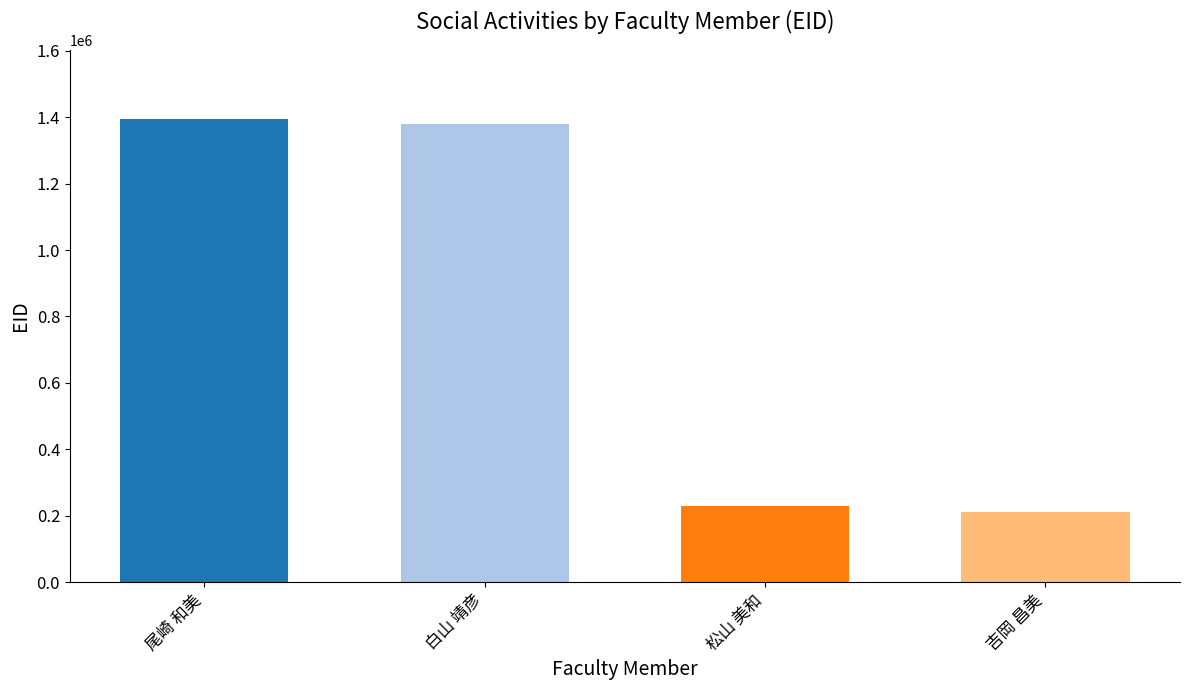

True or false: the data shows 1842498 at 尾崎 和美.

False